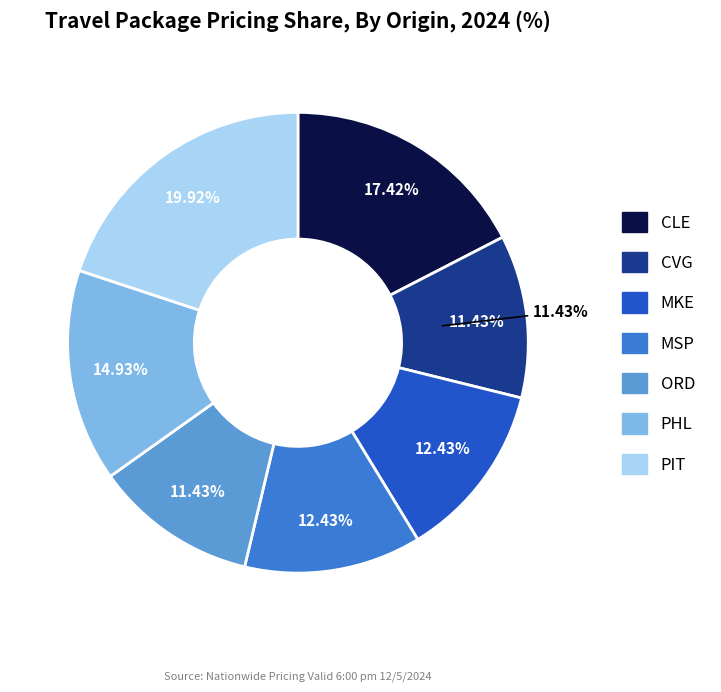

To the nearest percent, what is the combined percentage of ORD and MSP?

24%